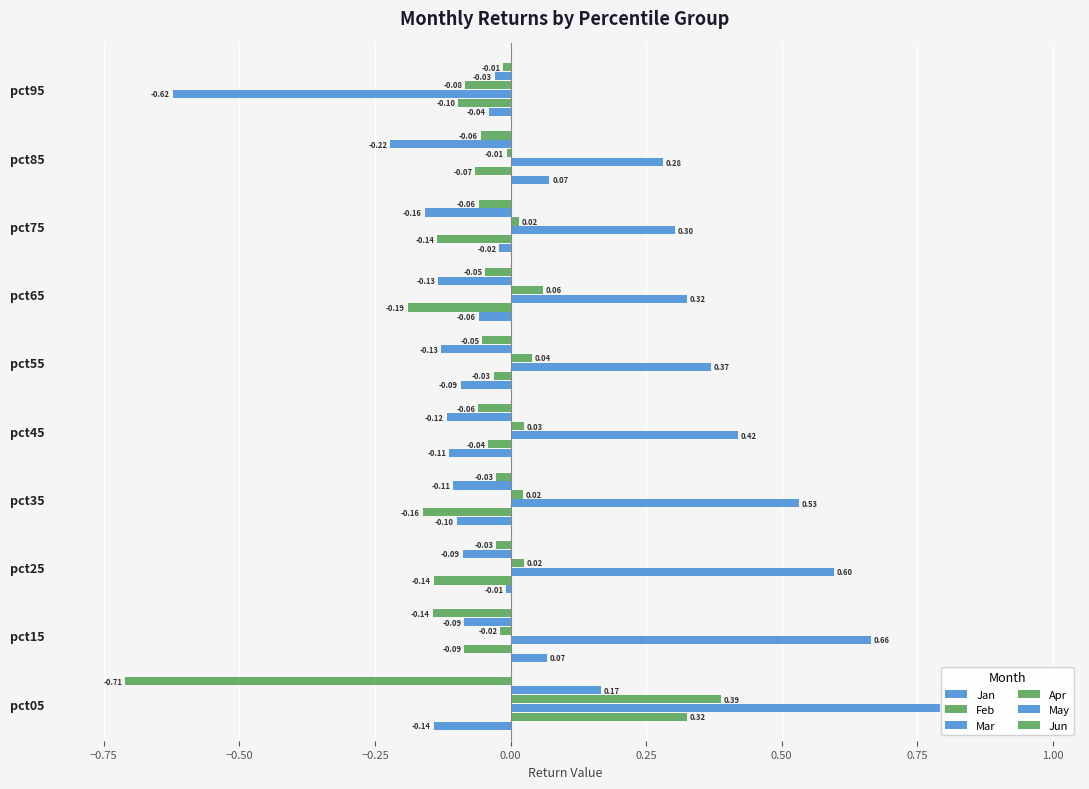

How many values in Apr are below zero?

3